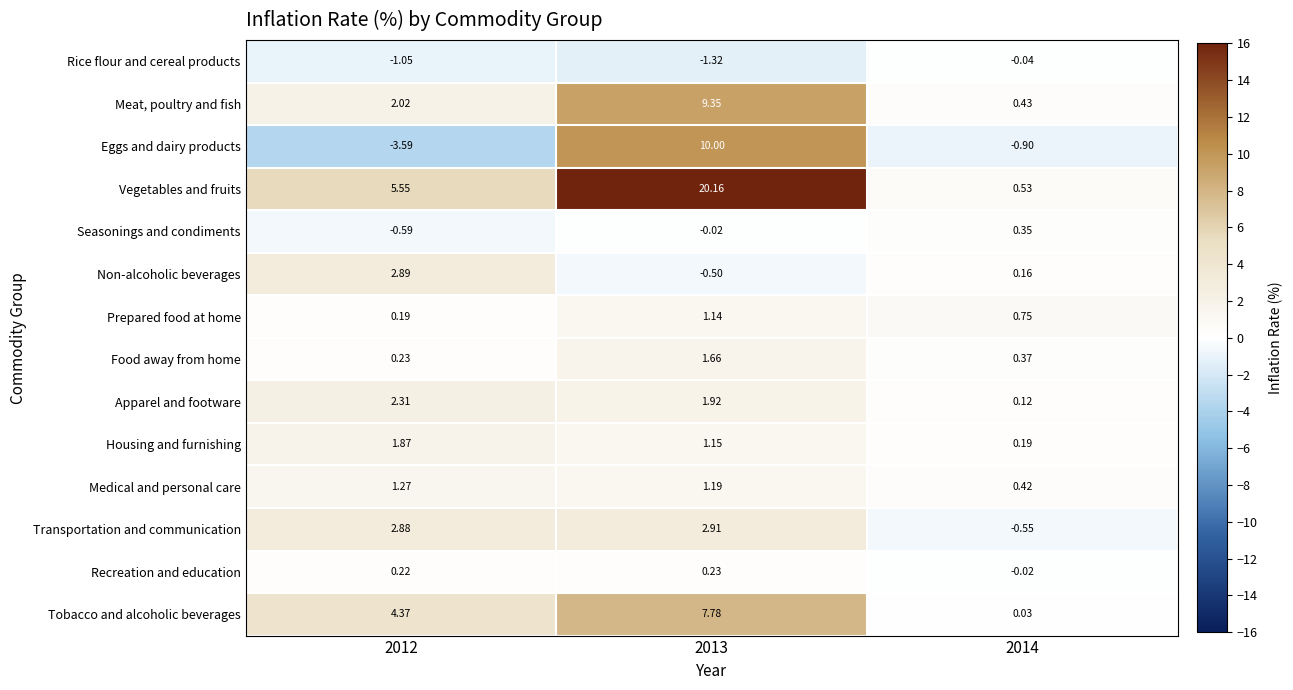

Rank the series at 2012 from lowest to highest value.

Eggs and dairy products, Rice flour and cereal products, Seasonings and condiments, Prepared food at home, Recreation and education, Food away from home, Medical and personal care, Housing and furnishing, Meat, poultry and fish, Apparel and footware, Transportation and communication, Non-alcoholic beverages, Tobacco and alcoholic beverages, Vegetables and fruits